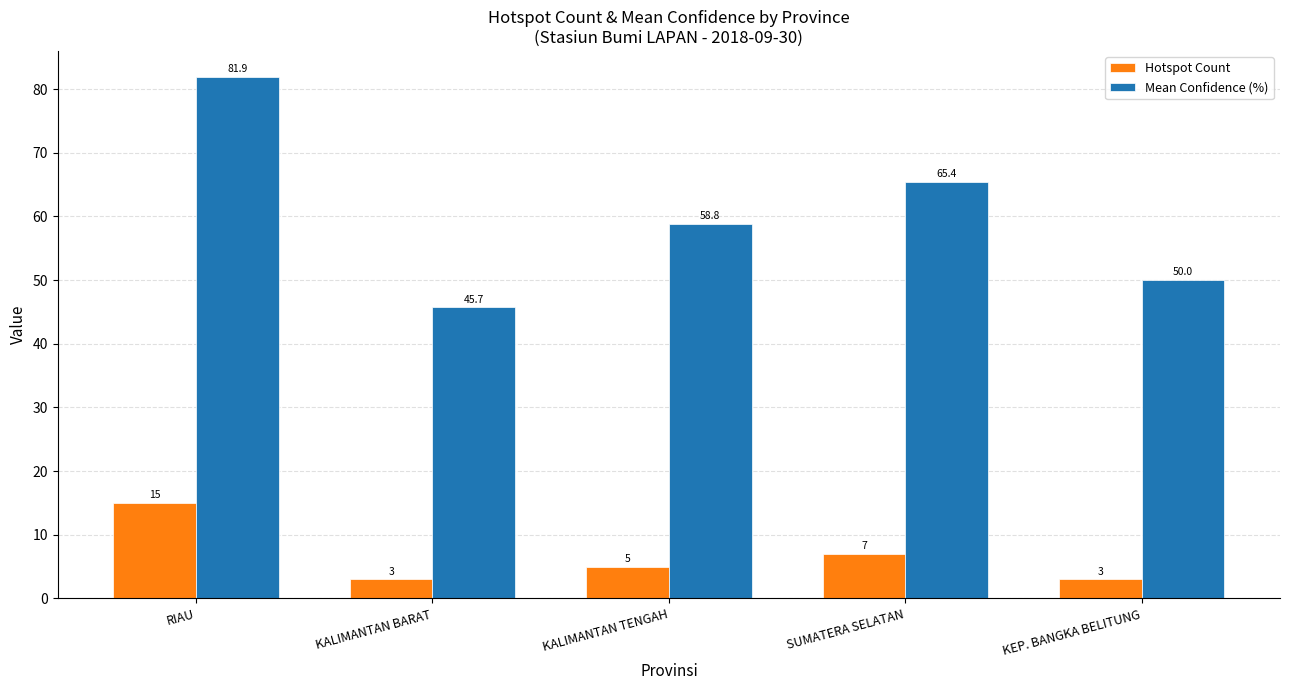

Which series changed the most between RIAU and KALIMANTAN TENGAH?

Mean Confidence (%)